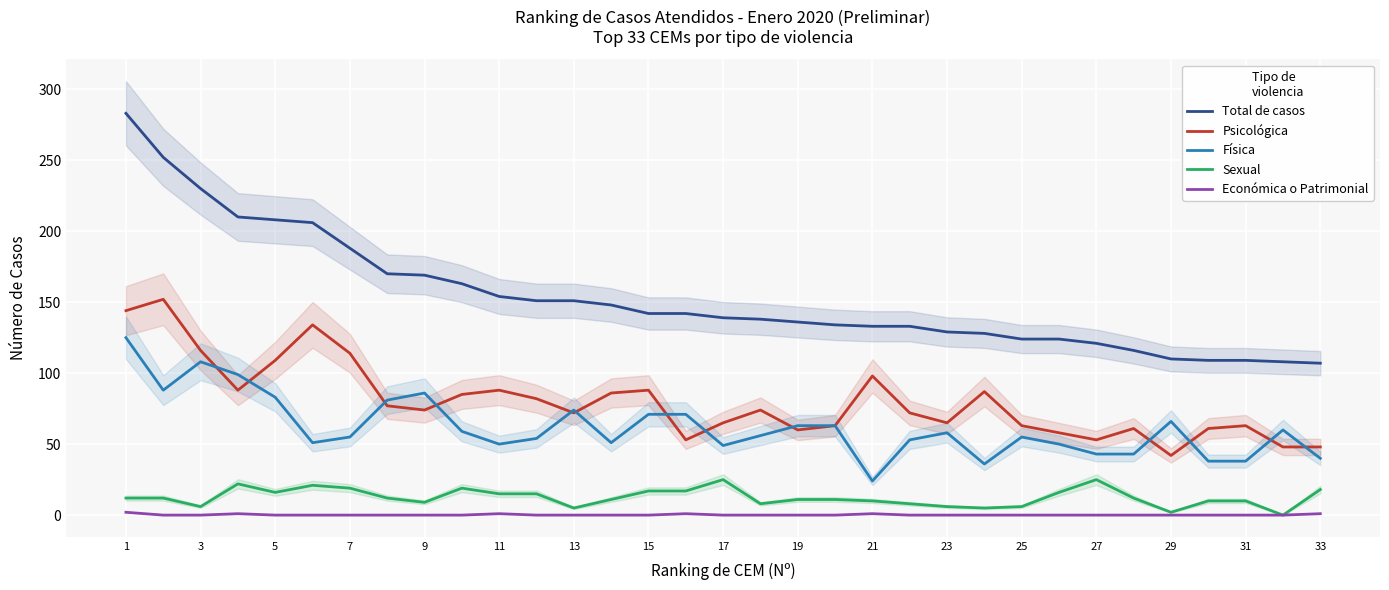

Is it true that Física equals 40 at 33?

True